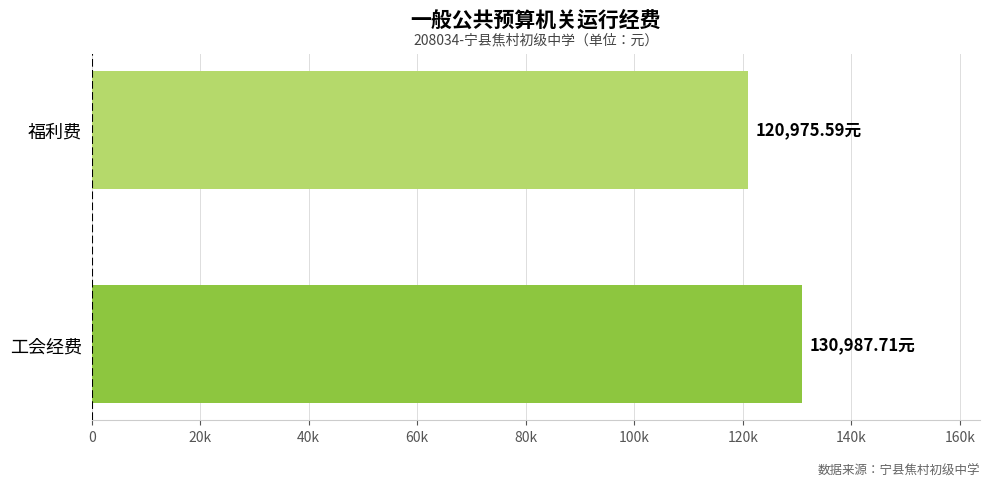

Are the bars horizontal?

Yes